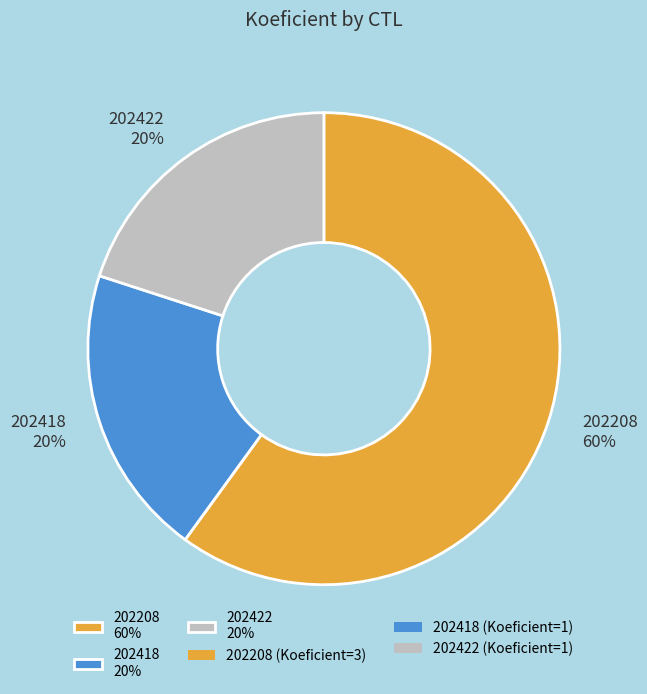

To the nearest percent, what is the difference between the 202418 and 202208 slice percentages?

40%